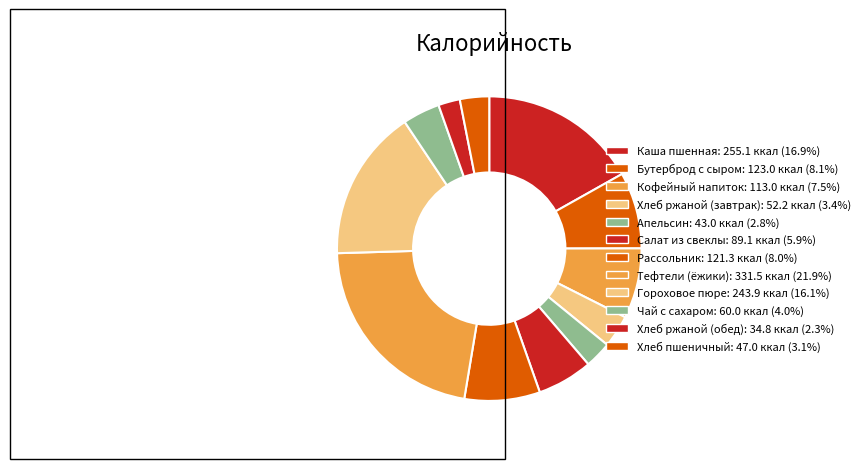

Is there any slice that represents more than half of the pie?

No